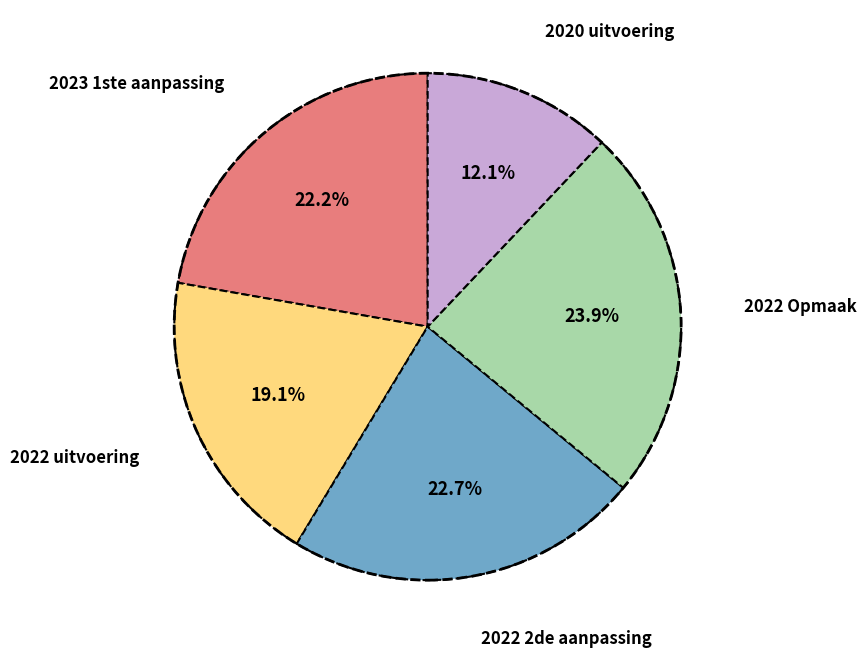

Does 2022 Opmaak account for over 50% of the chart?

No